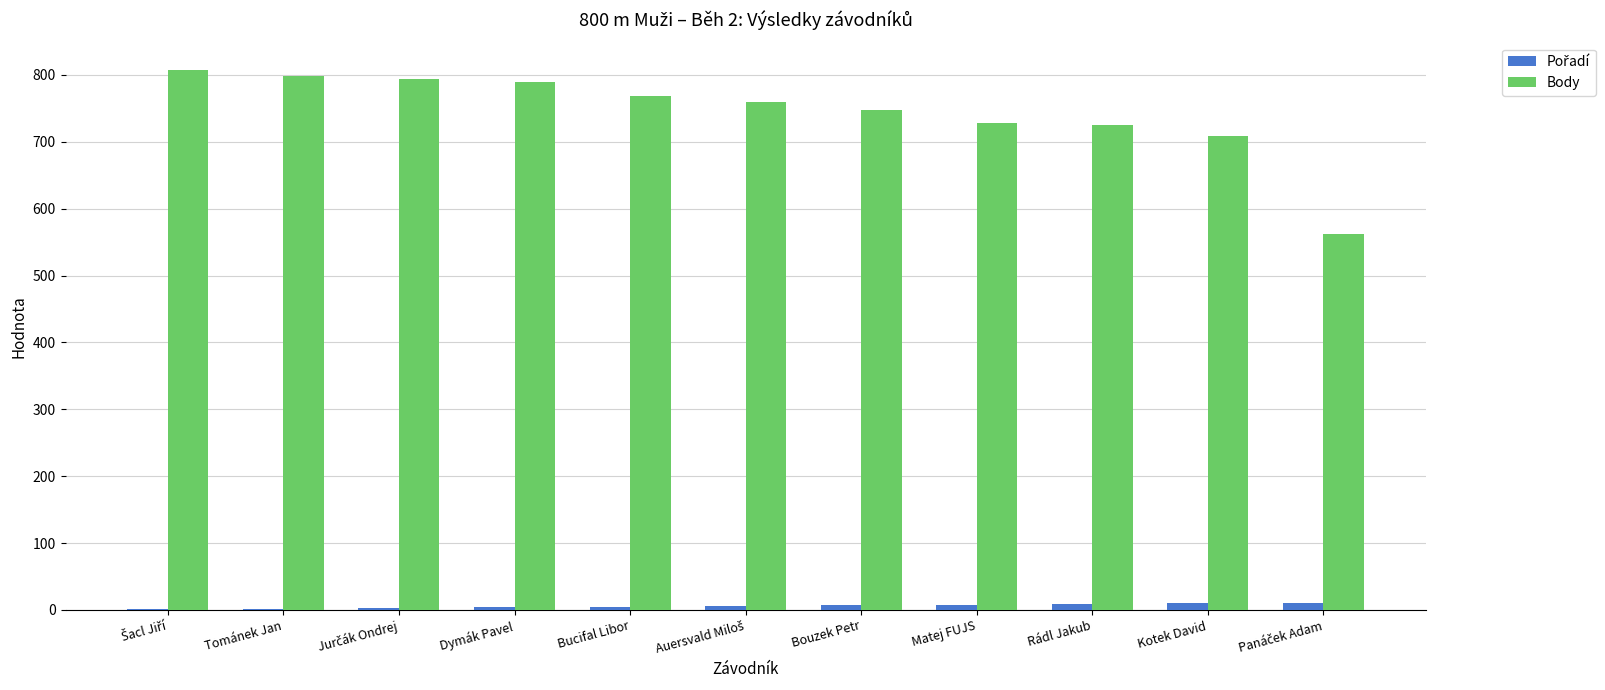

The Body series shows 193 at Kotek David. True or false?

False